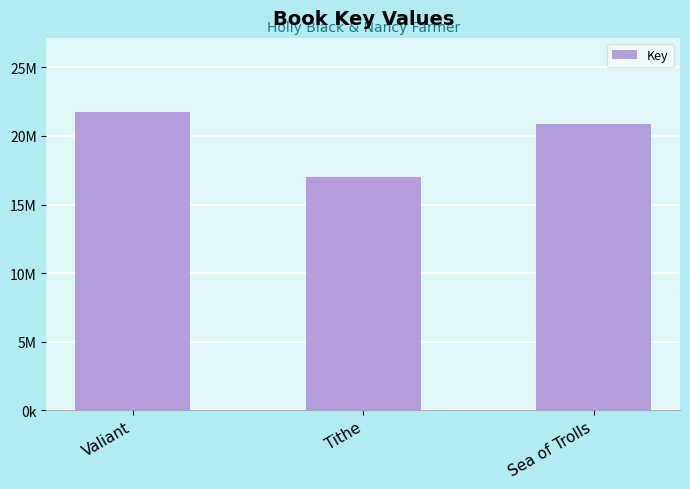

Between Sea of Trolls and Tithe, which is larger?

Sea of Trolls